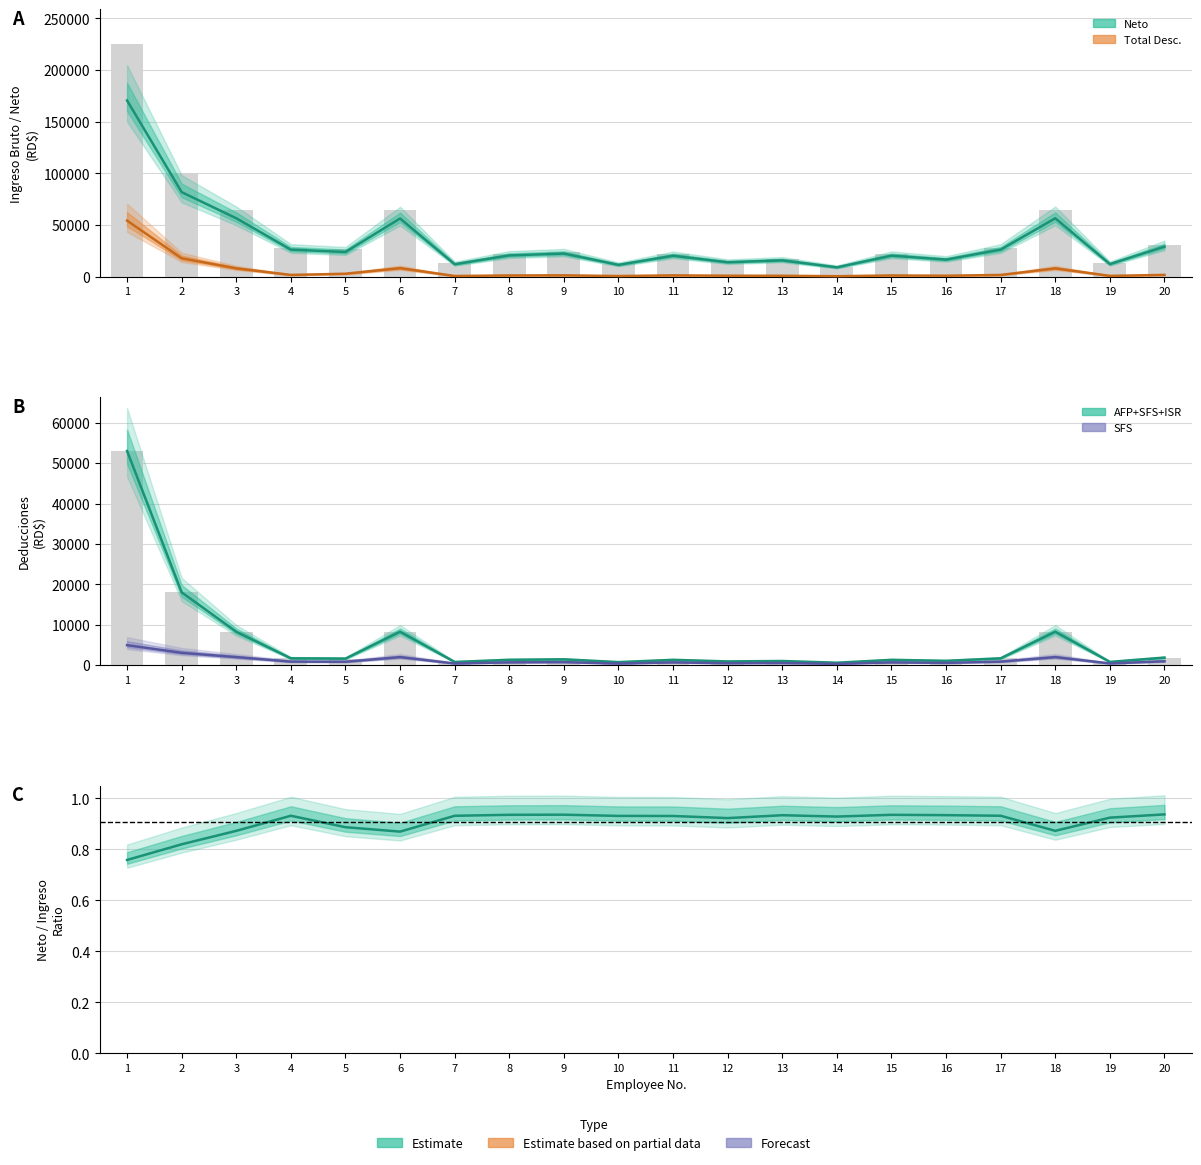

How many groups of bars are there?

20